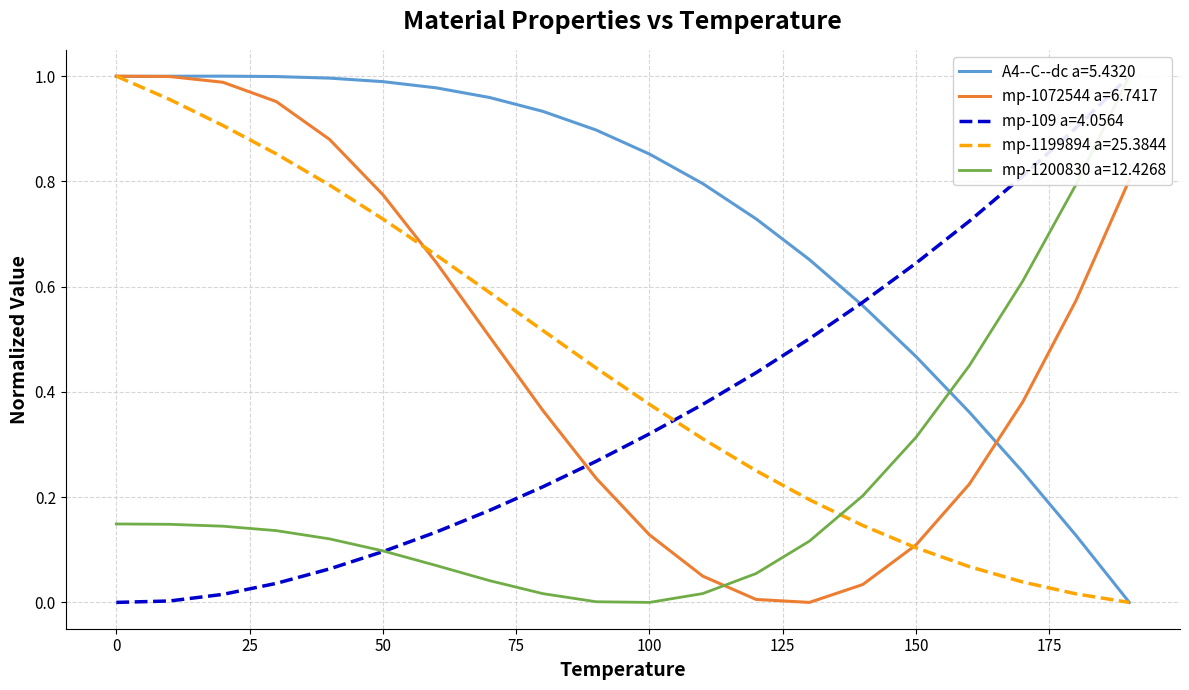

True or false: mp-109 a=4.0564 has more than 0 points higher than both neighbors.

False